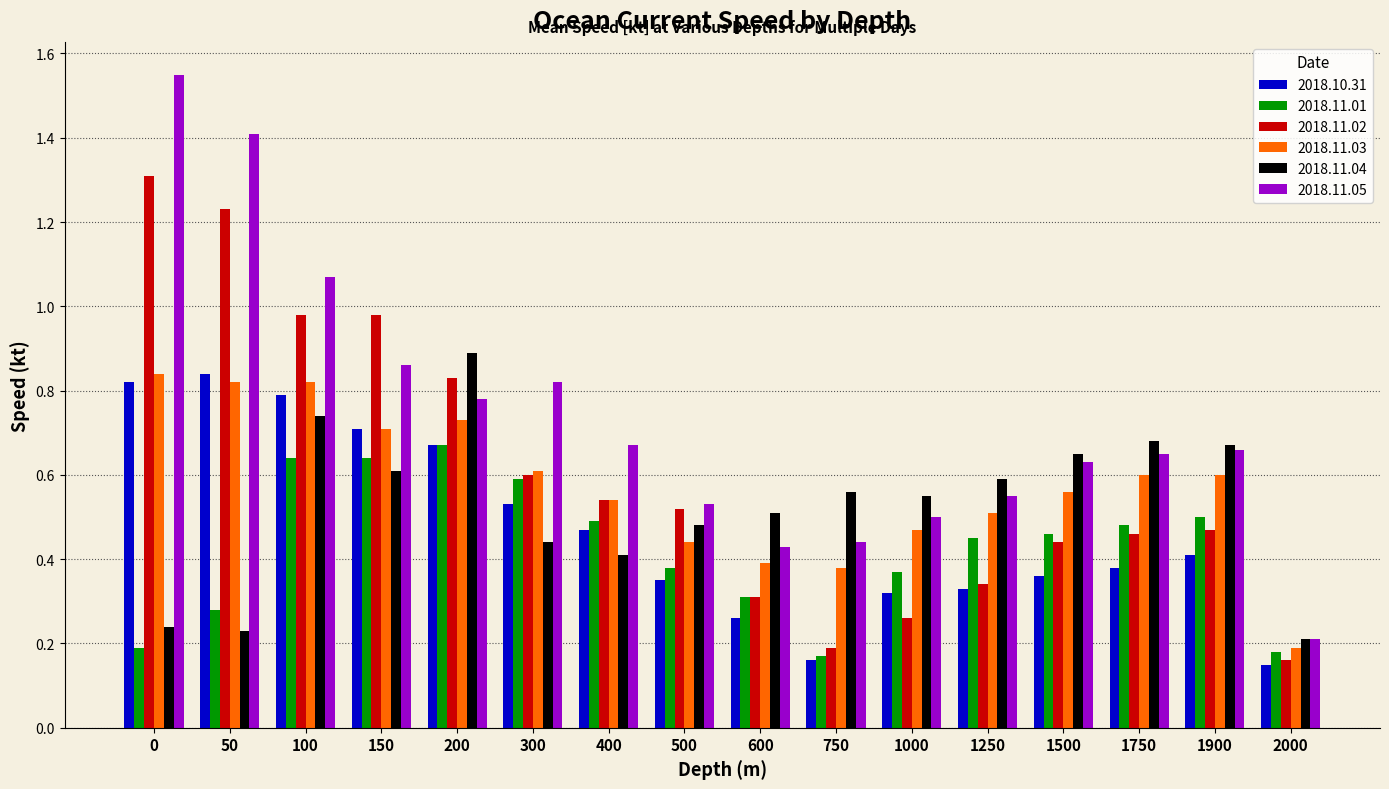

What is the sum of all 2018.11.05 values?

11.8